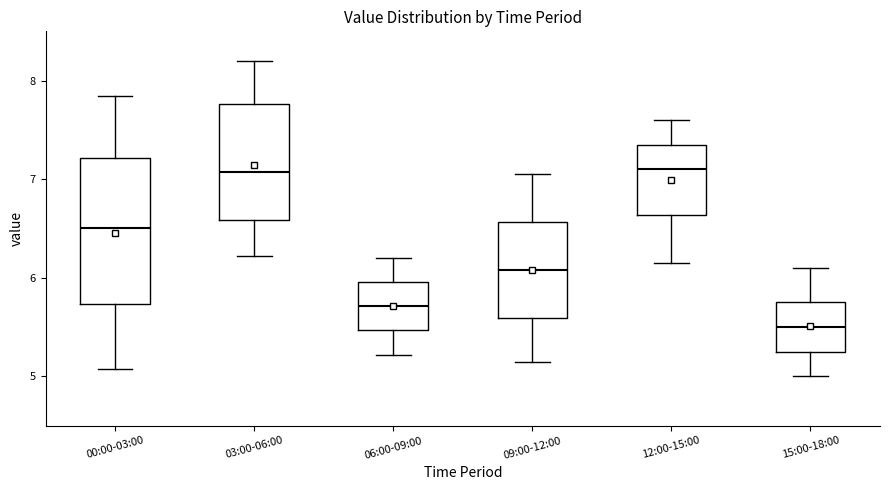

Reading left to right, read every box against the y-axis: the position of its median line, the range the box covers, and the ends of its whiskers. The values are not printed on the chart, so give them approximately, as read against the axis.

00:00-03:00: median 6.5, box 5.7 to 7.2, whiskers 5.1 to 7.8
03:00-06:00: median 7.1, box 6.6 to 7.8, whiskers 6.2 to 8.2
06:00-09:00: median 5.7, box 5.5 to 6.0, whiskers 5.2 to 6.2
09:00-12:00: median 6.1, box 5.6 to 6.6, whiskers 5.2 to 7.1
12:00-15:00: median 7.1, box 6.6 to 7.4, whiskers 6.2 to 7.6
15:00-18:00: median 5.5, box 5.3 to 5.8, whiskers 5.0 to 6.1